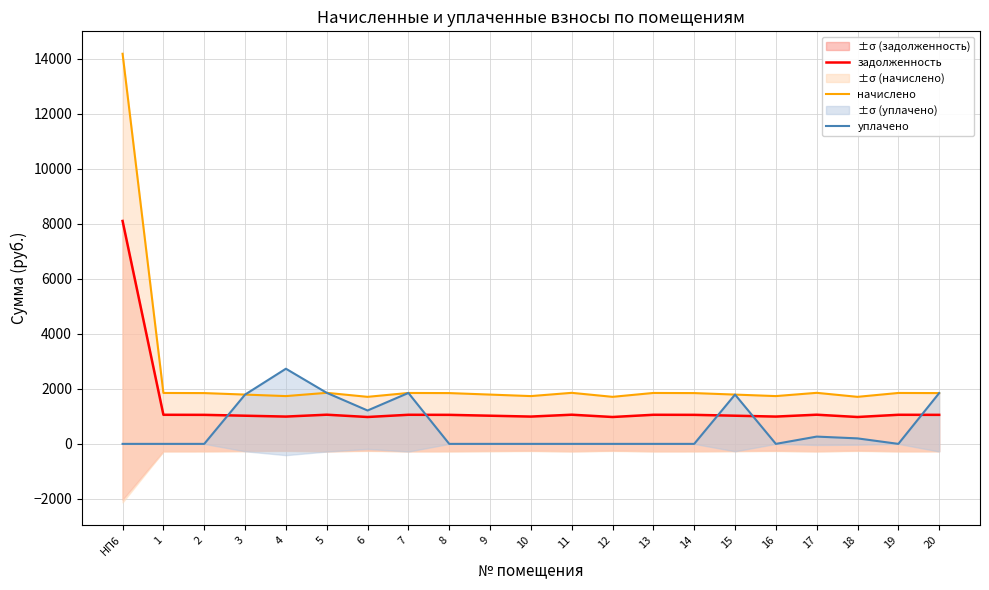

How many interior local valleys does the уплачено series have?

3